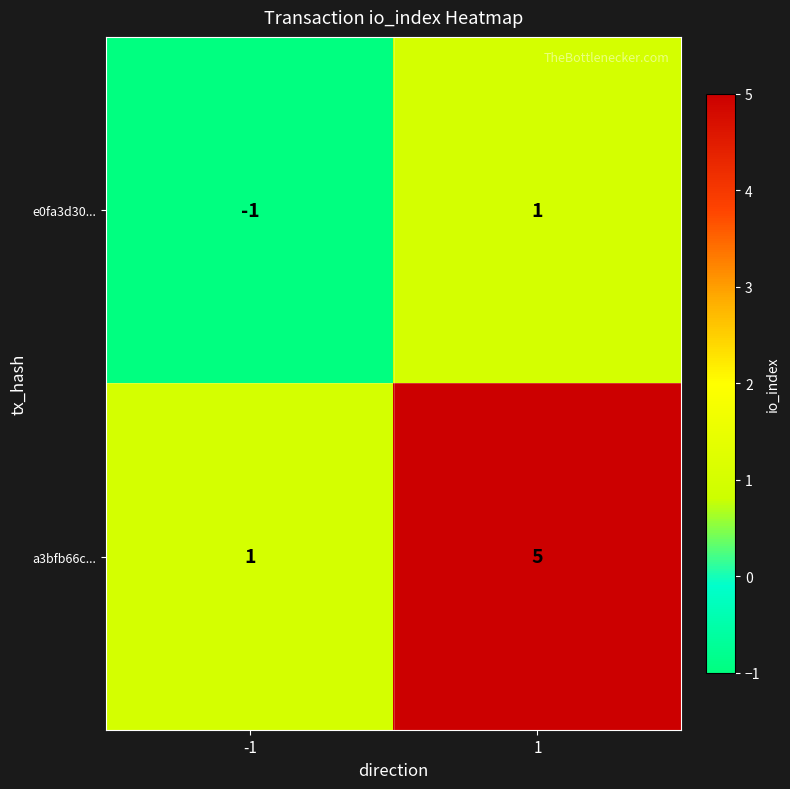

What is the spread (max minus min) of values at -1?

2